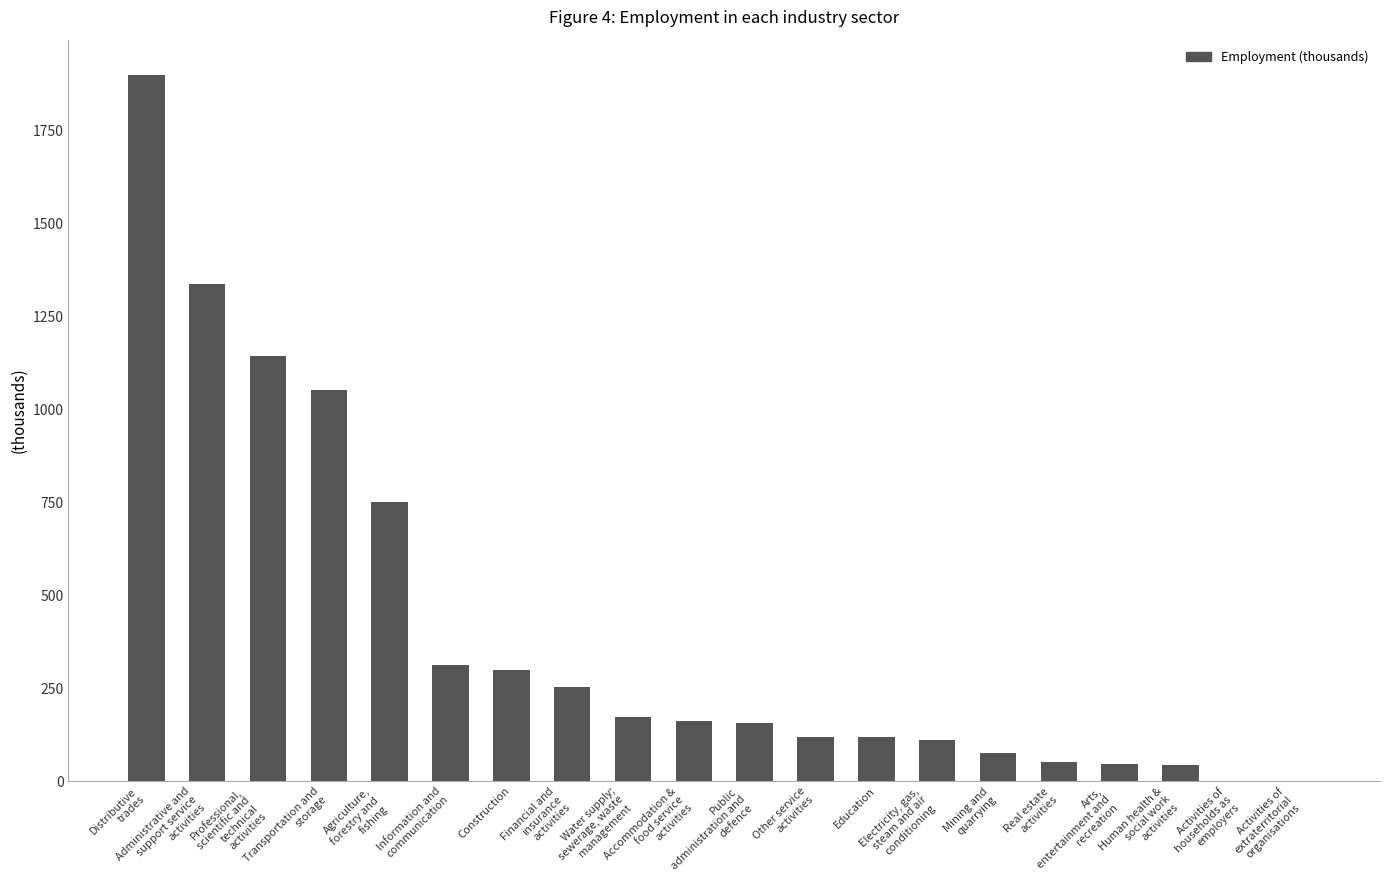

What is the greatest value displayed?

1899.3